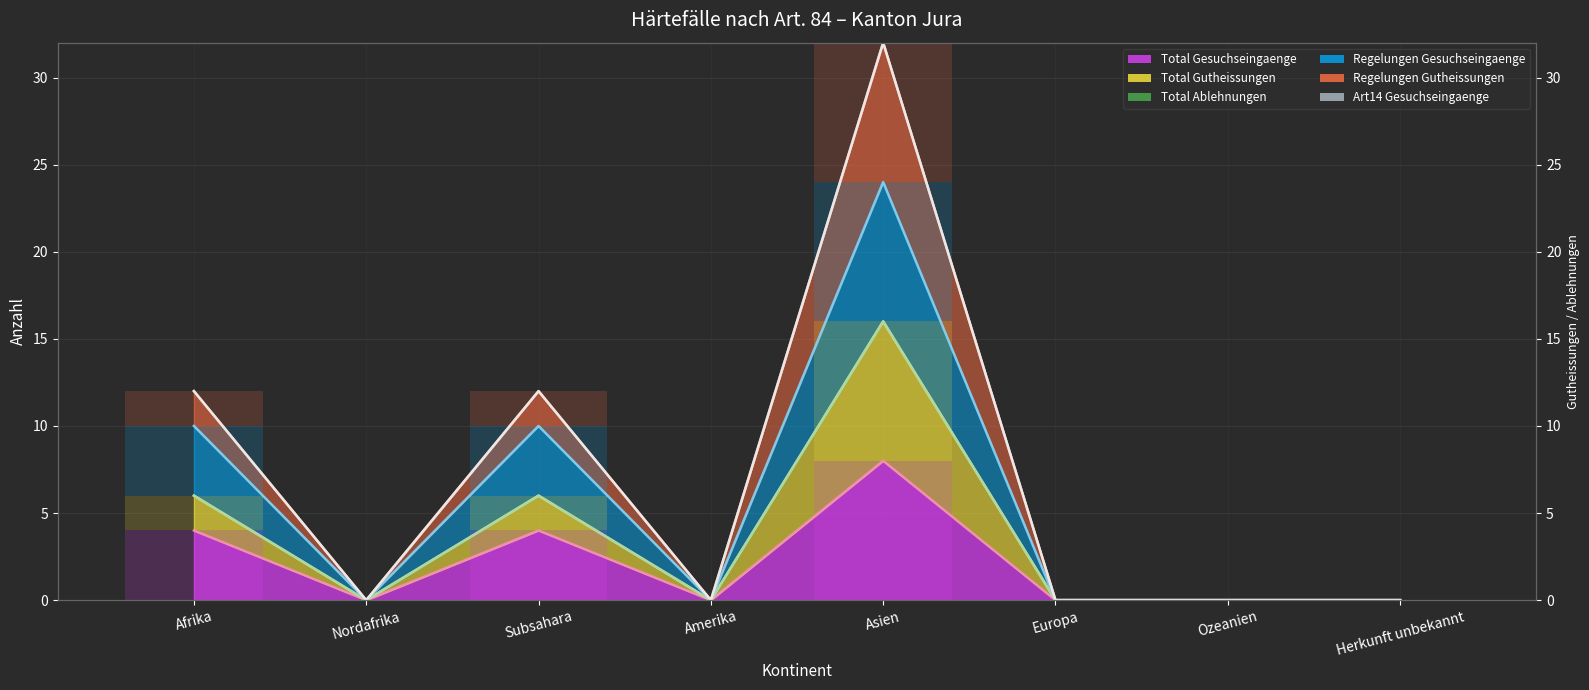

What is the label of the 3rd bar from the right?

Europa